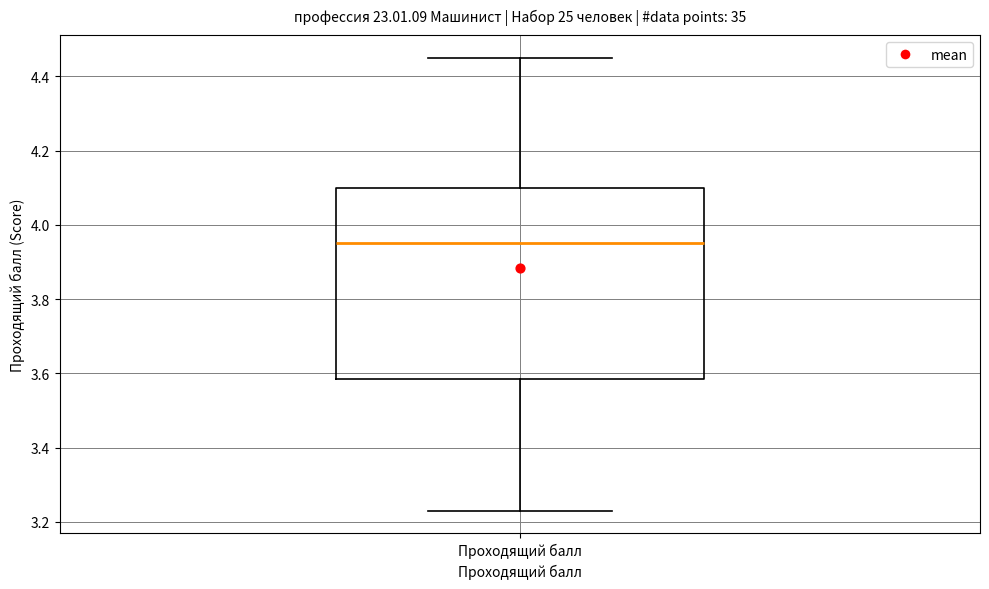

Where does the median line of the box for Проходящий балл sit on the y-axis? The values are not printed on the chart, so give them approximately, as read against the axis.

3.96